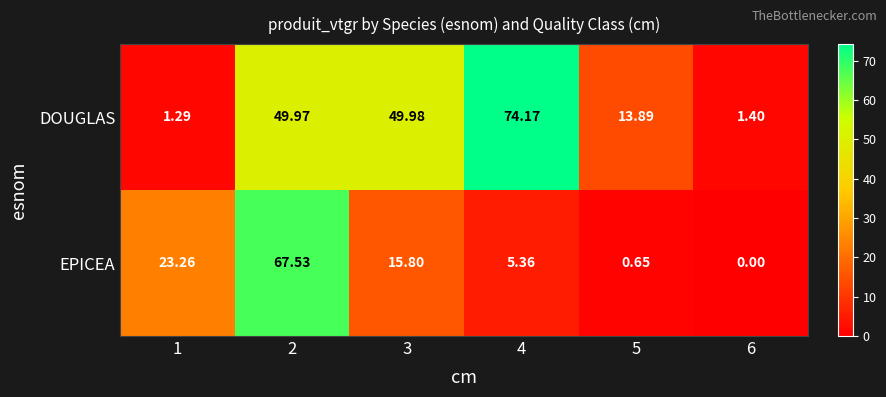

Is the value of DOUGLAS at 4 greater than the value of EPICEA at 4?

Yes